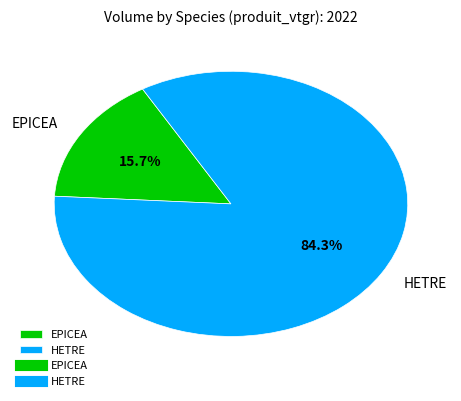

How many slices are in this pie chart?

2